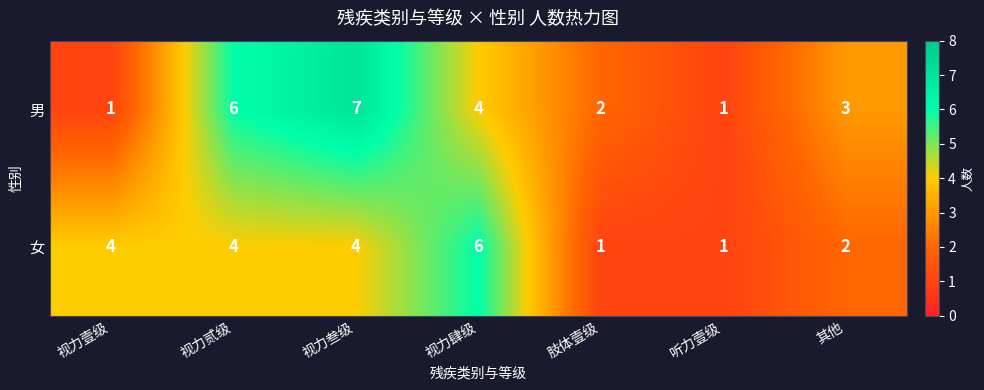

Reading right to left, extract all data points from this chart.

男: 其他=3	听力壹级=1	肢体壹级=2	视力肆级=4	视力叁级=7	视力贰级=6	视力壹级=1
女: 其他=2	听力壹级=1	肢体壹级=1	视力肆级=6	视力叁级=4	视力贰级=4	视力壹级=4